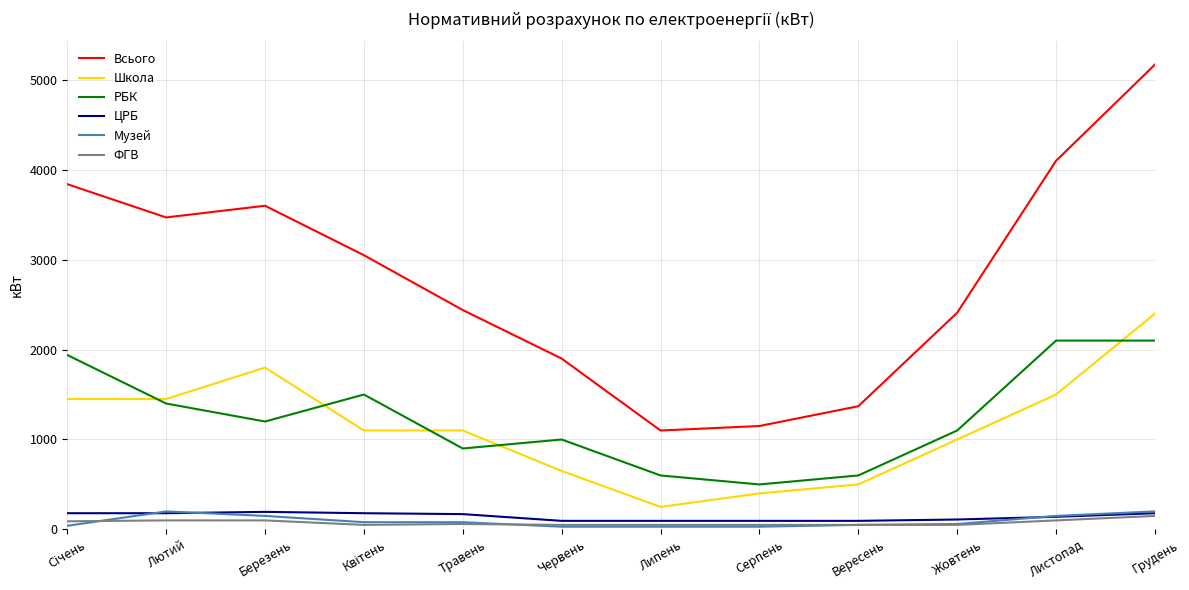

The РБК series shows 492 at Лютий. True or false?

False